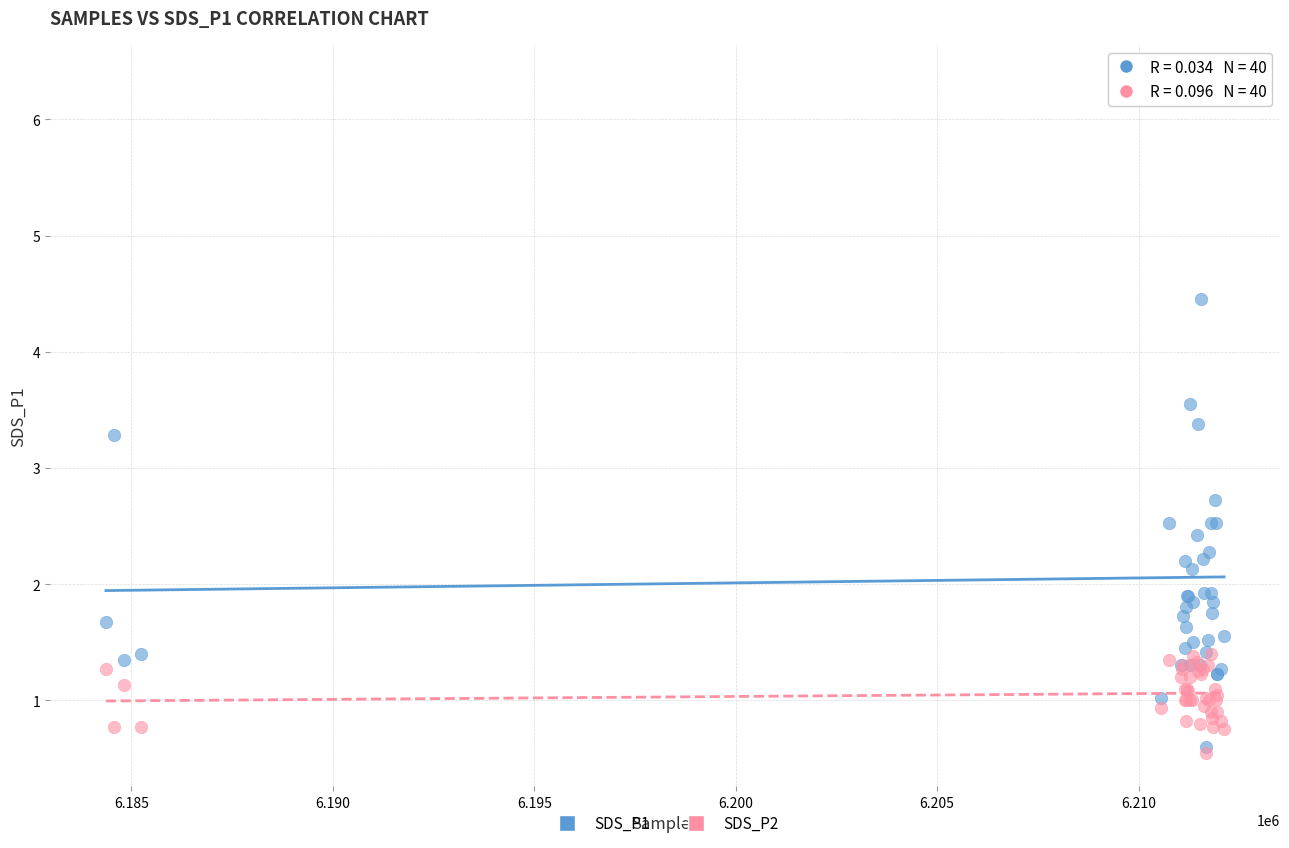

Which series has the largest Y range (max minus min)?

SDS_P1